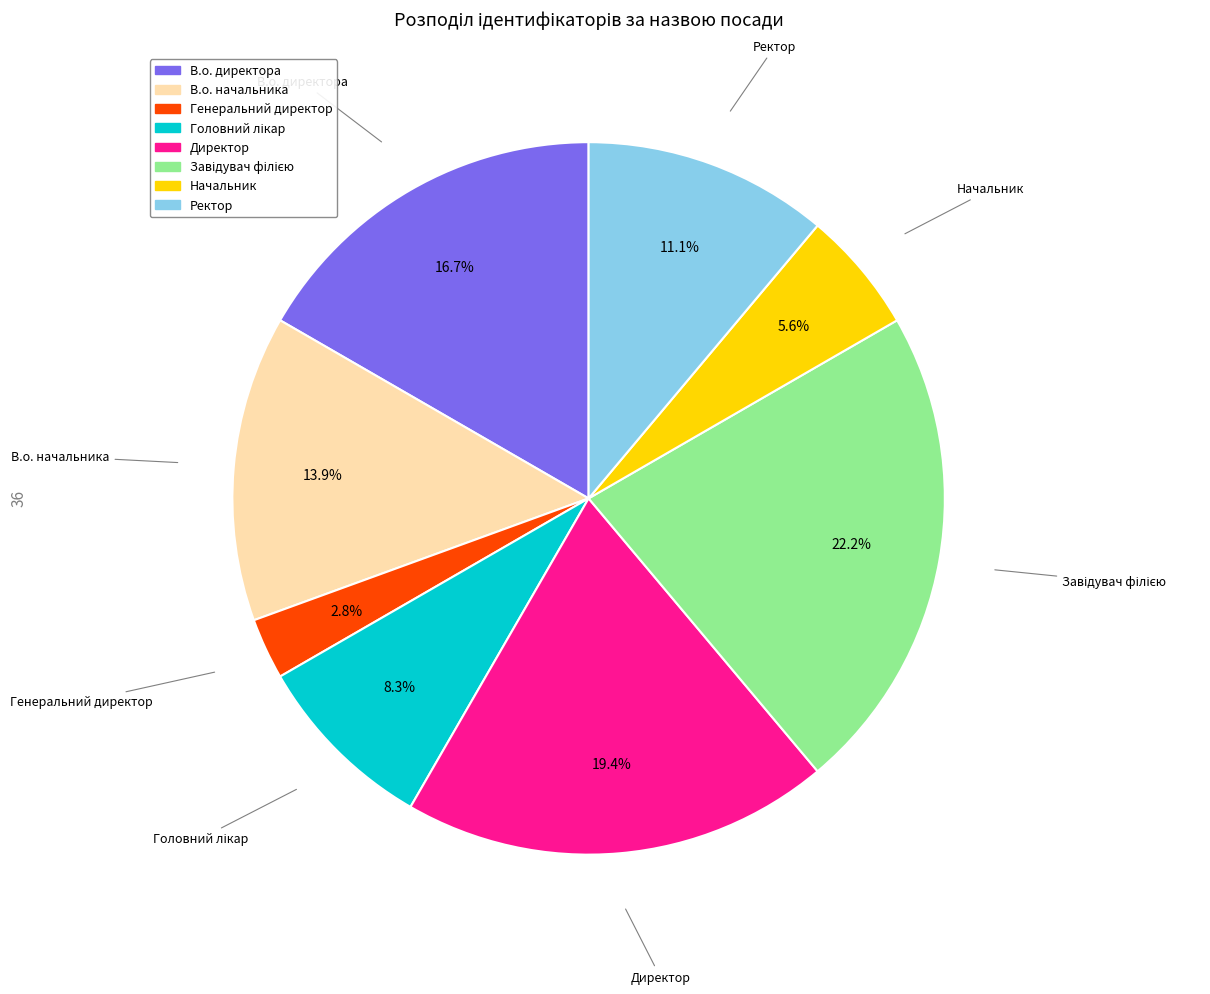

The В.о. директора slice represents 17% of the pie. True or false?

True